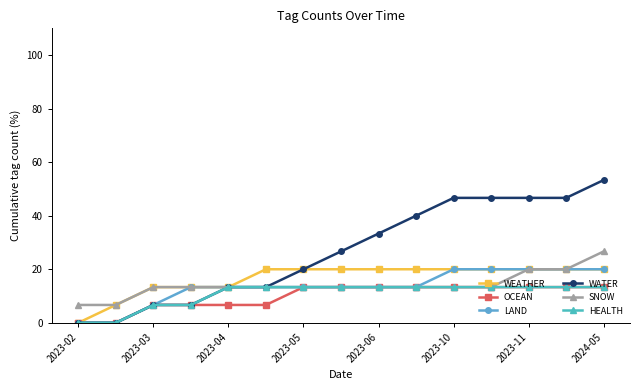

What is the highest value of the SNOW series?

26.7